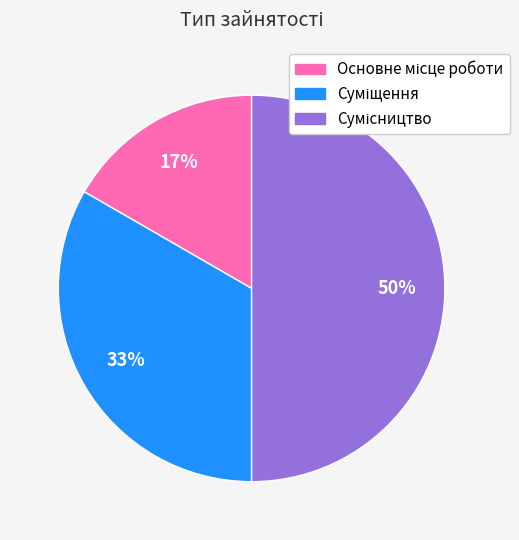

To the nearest percent, what is the difference between the largest and smallest slice percentages?

33%